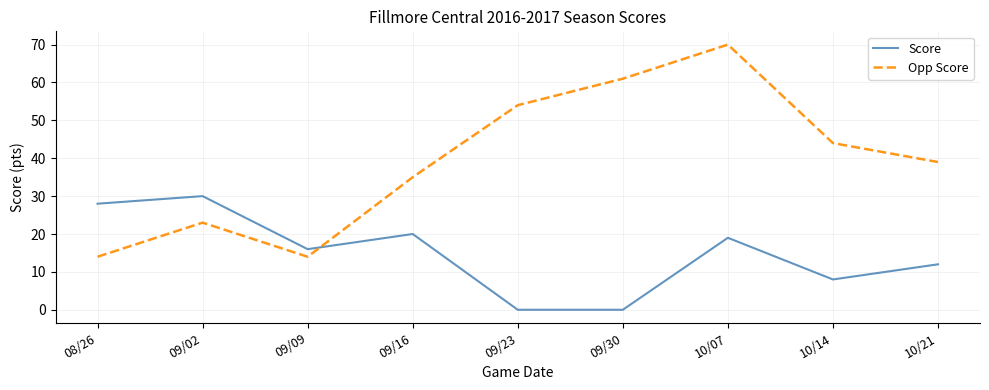

What is the approximate value of Opp Score at 10/21, to the nearest 10?

40